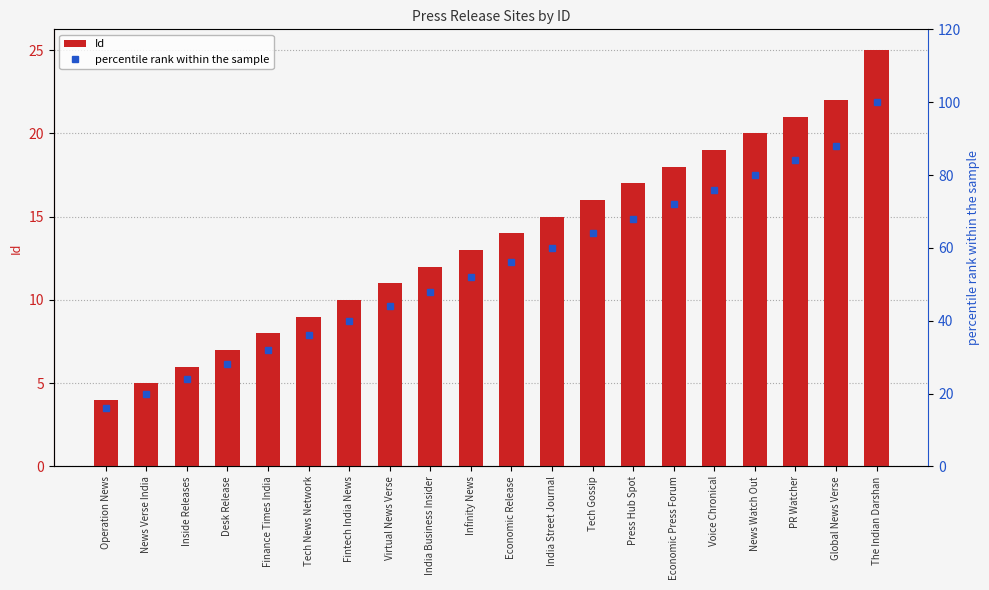

What is the sum of the Id values at Fintech India News and Voice Chronical?

29